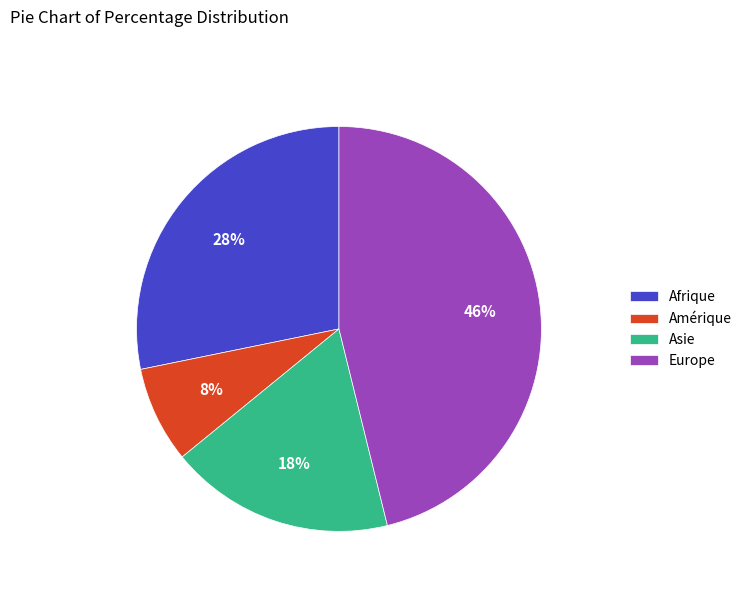

Is it true that Asie is 30% of the pie?

False